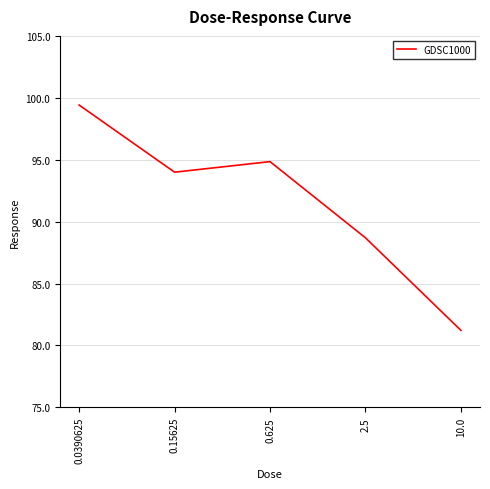

What is the maximum value shown in the chart?

99.4